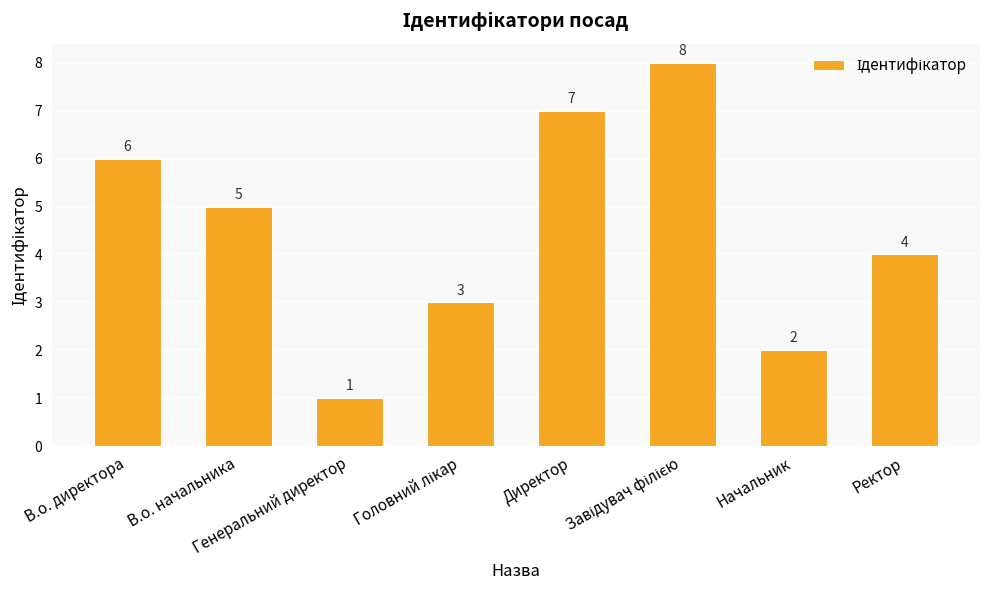

Are the bars grouped side by side (vs. stacked)?

No